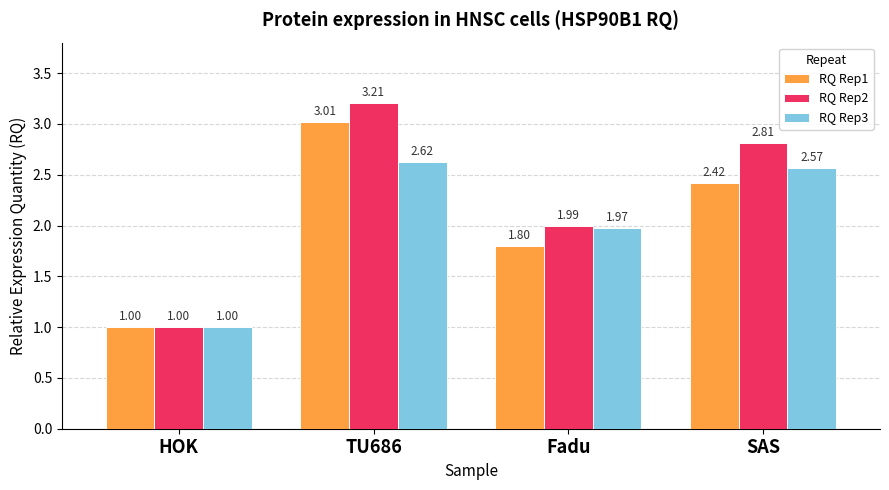

At which label does RQ Rep3 reach its minimum?

HOK